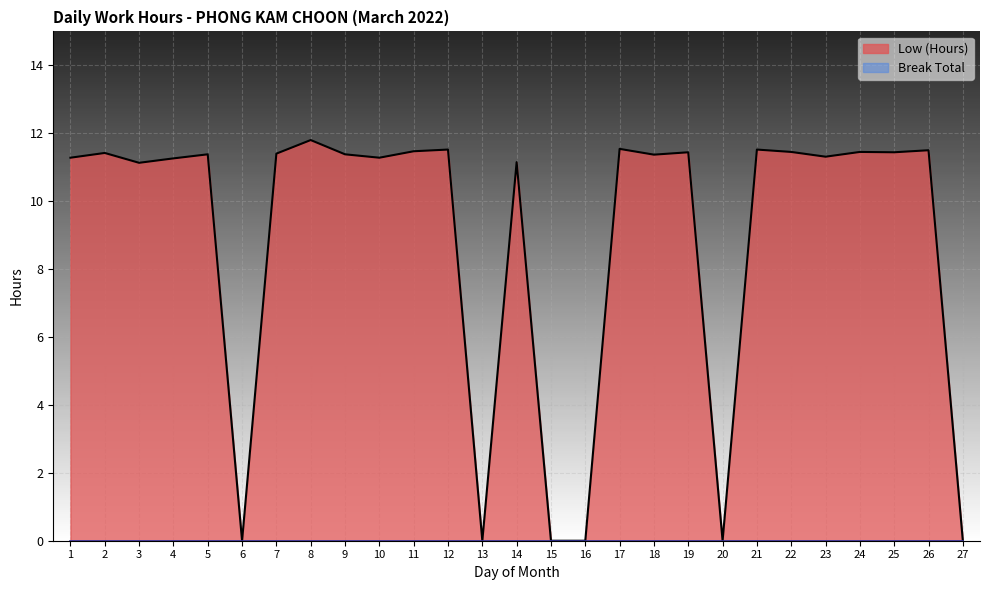

How many distinct data groups are displayed?

2